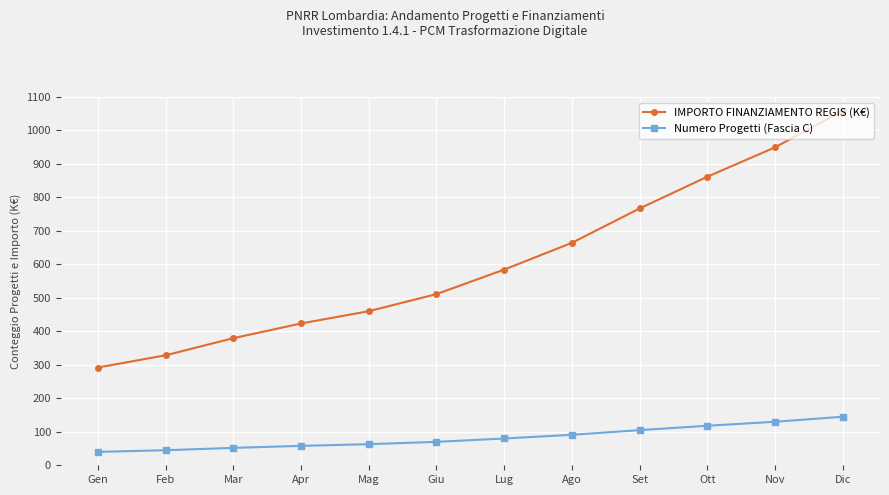

What are all the series names shown in the legend?

IMPORTO FINANZIAMENTO REGIS (K€), Numero Progetti (Fascia C)